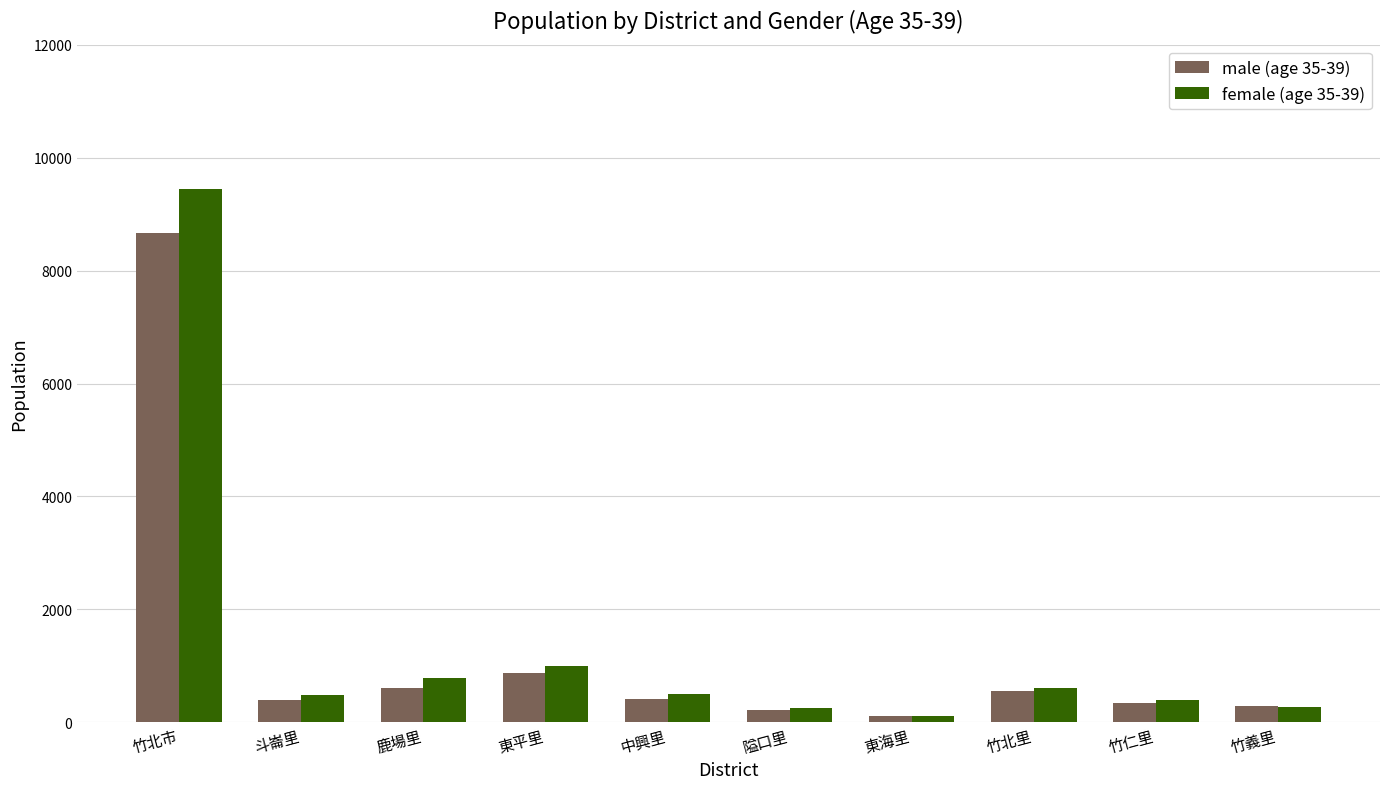

What is the difference between the maximum and second lowest values in the male (age 35-39) series?

8436